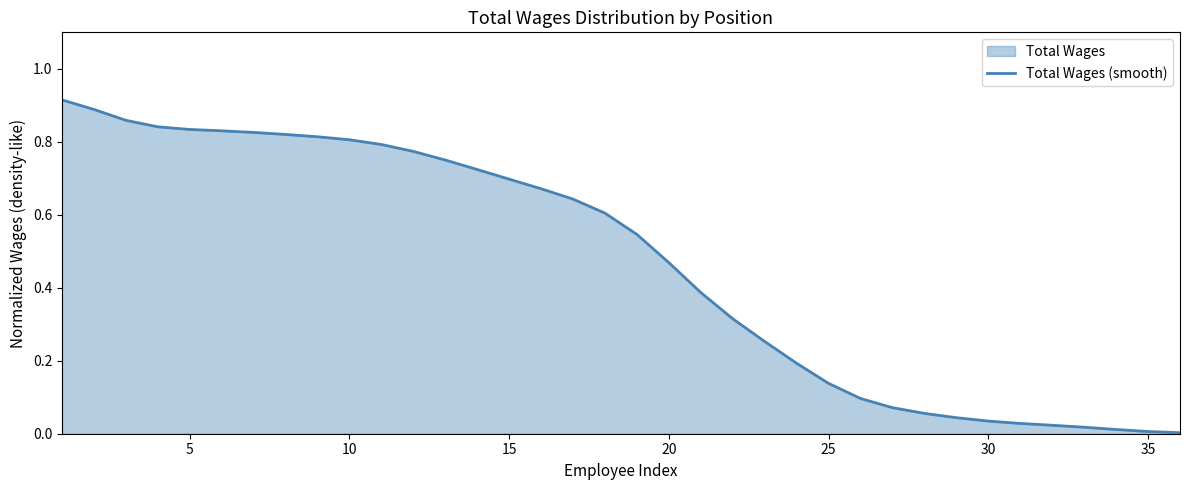

How many lines are shown in the chart?

1